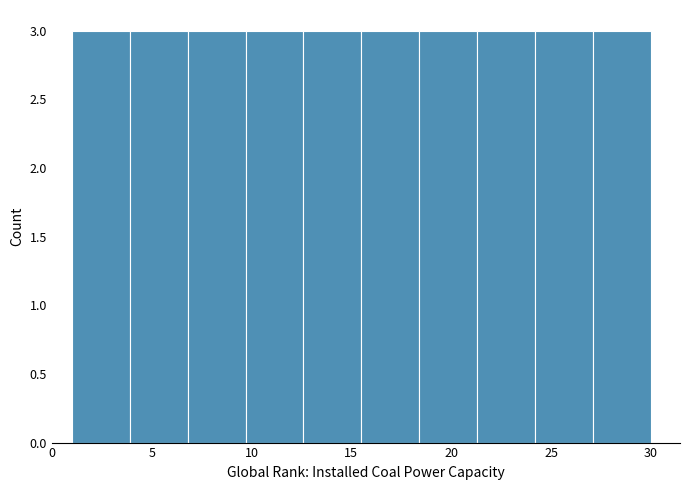

Reading left to right, list every bar in this chart as the range it spans on the x-axis followed by its height. Neither the bar edges nor the heights are printed on the chart, so give them approximately, as read against the axes.

1.0 to 3.9: 3
3.9 to 6.8: 3
6.8 to 9.7: 3
9.7 to 12.6: 3
12.6 to 15.5: 3
15.5 to 18.4: 3
18.4 to 21.3: 3
21.3 to 24.2: 3
24.2 to 27.1: 3
27.1 to 30.0: 3